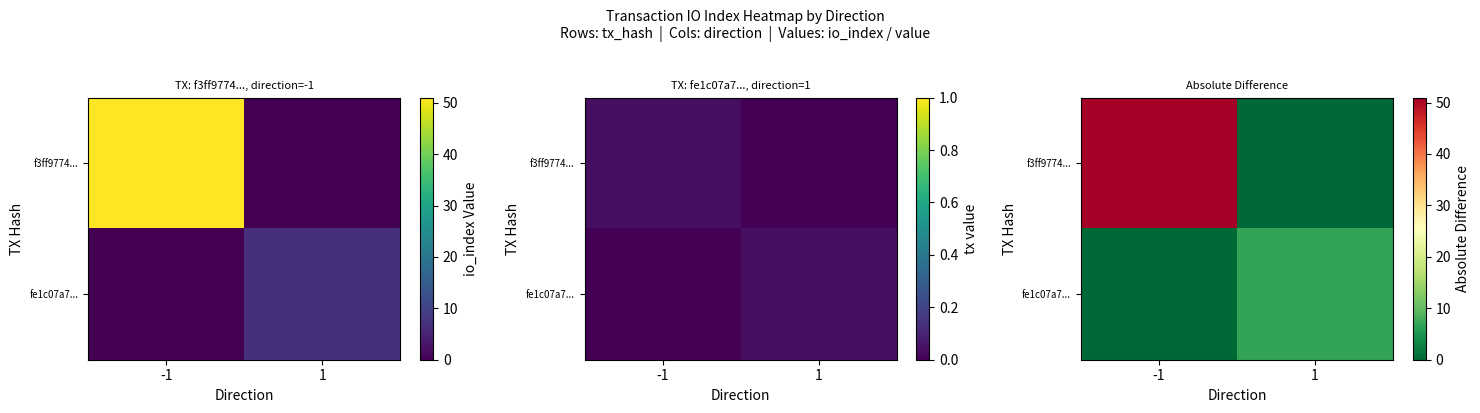

What is the average value of the fe1c07a7... series?

3.5